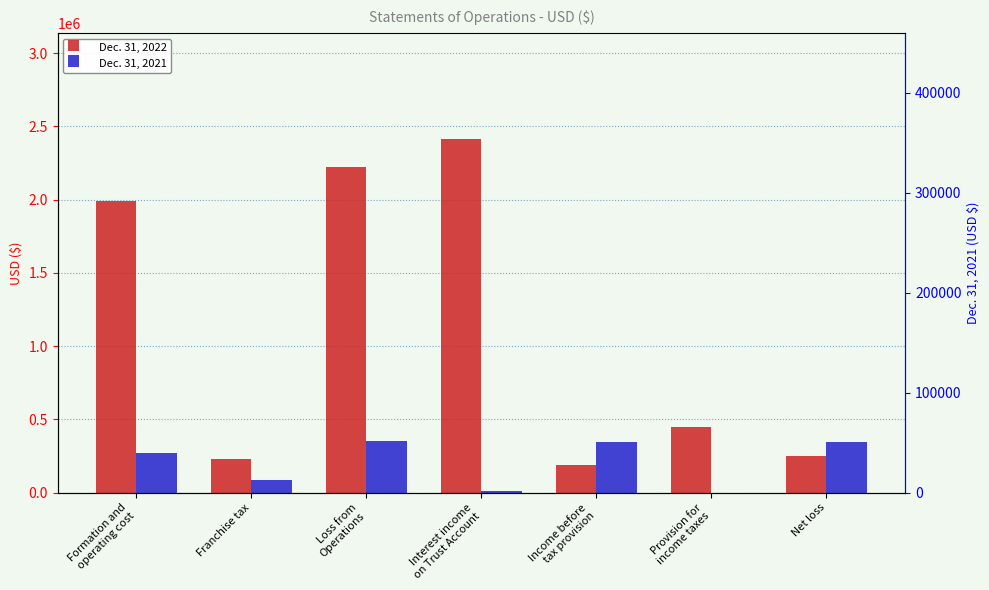

At which category does the chart reach its peak across all series?

Interest income
on Trust Account